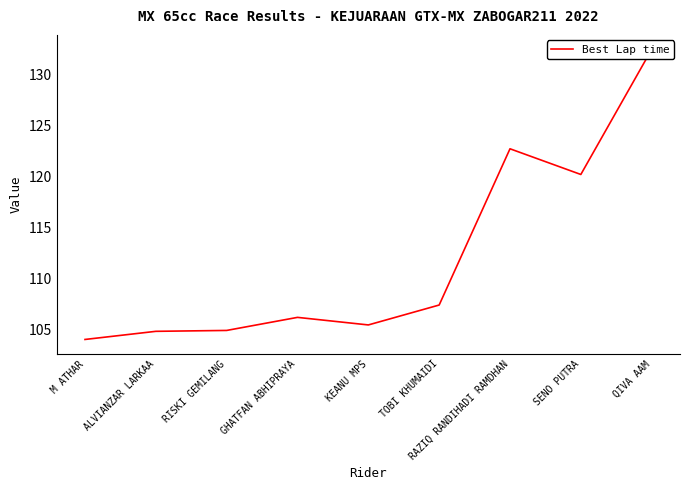

Approximately how many times larger is the value at ALVIANZAR LARKAA compared to RAZIQ RANDIHADI RAMDHAN?

0.9